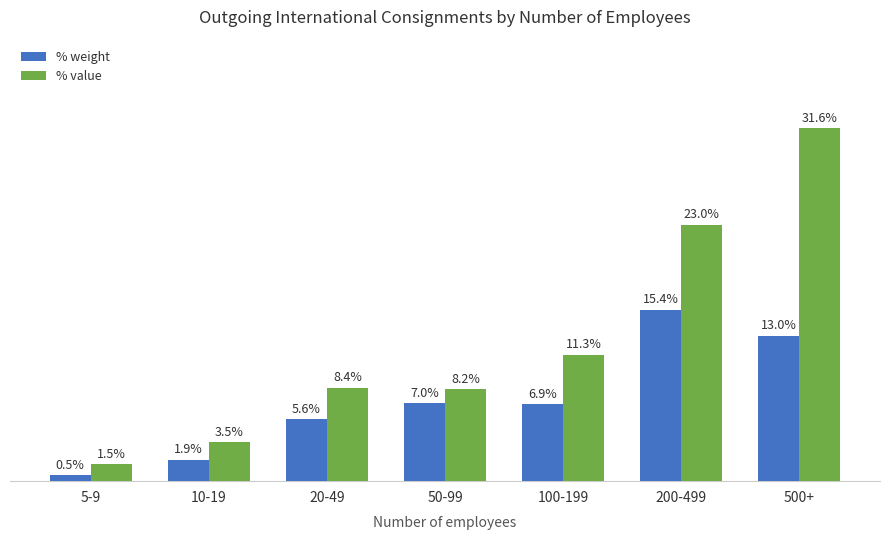

Which series has the largest total across all categories?

% value